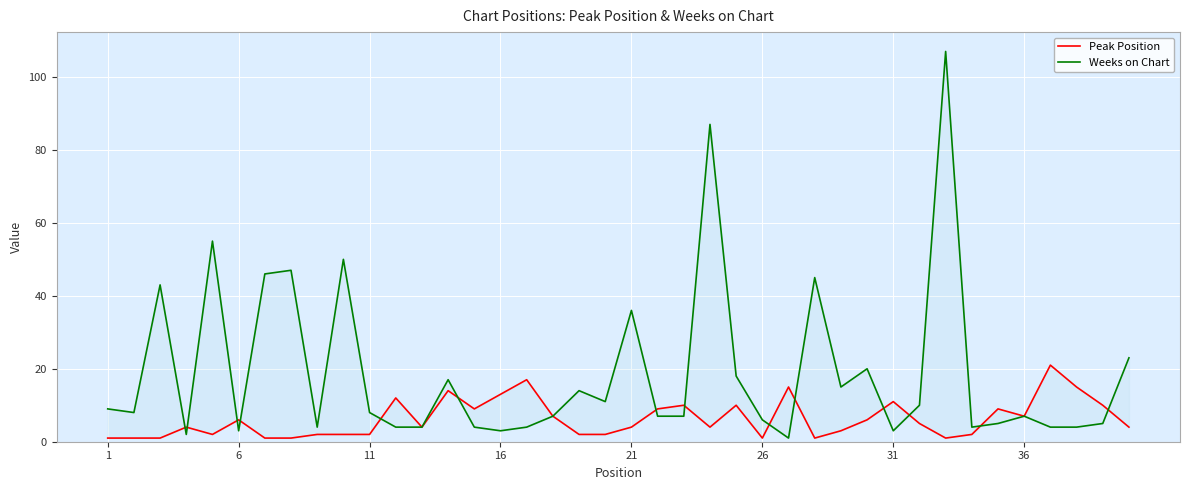

True or false: Peak Position has more than 1 interior local peaks.

True